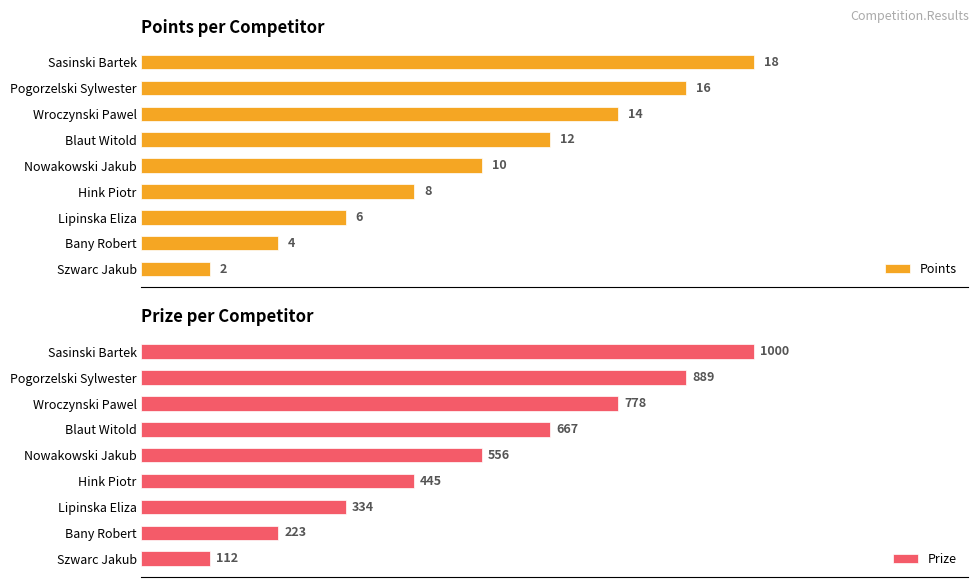

Reading left to right, transcribe all the data shown in this chart.

Points: 18	16	14	12	10	8	6	4	2
Prize: 1000	889	778	667	556	445	334	223	112